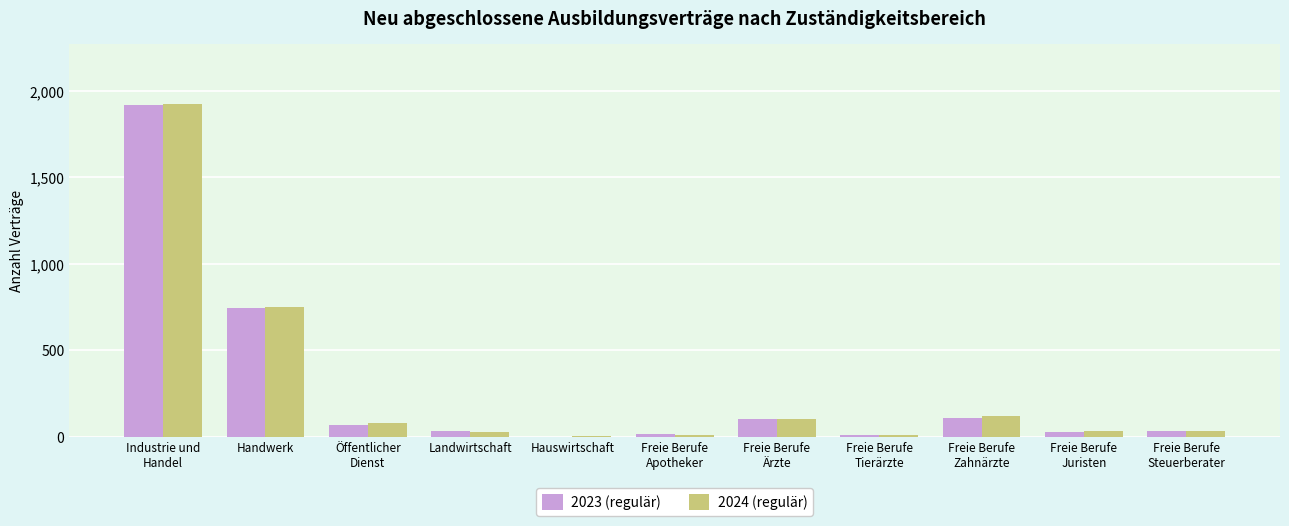

Does the chart contain stacked bars?

No